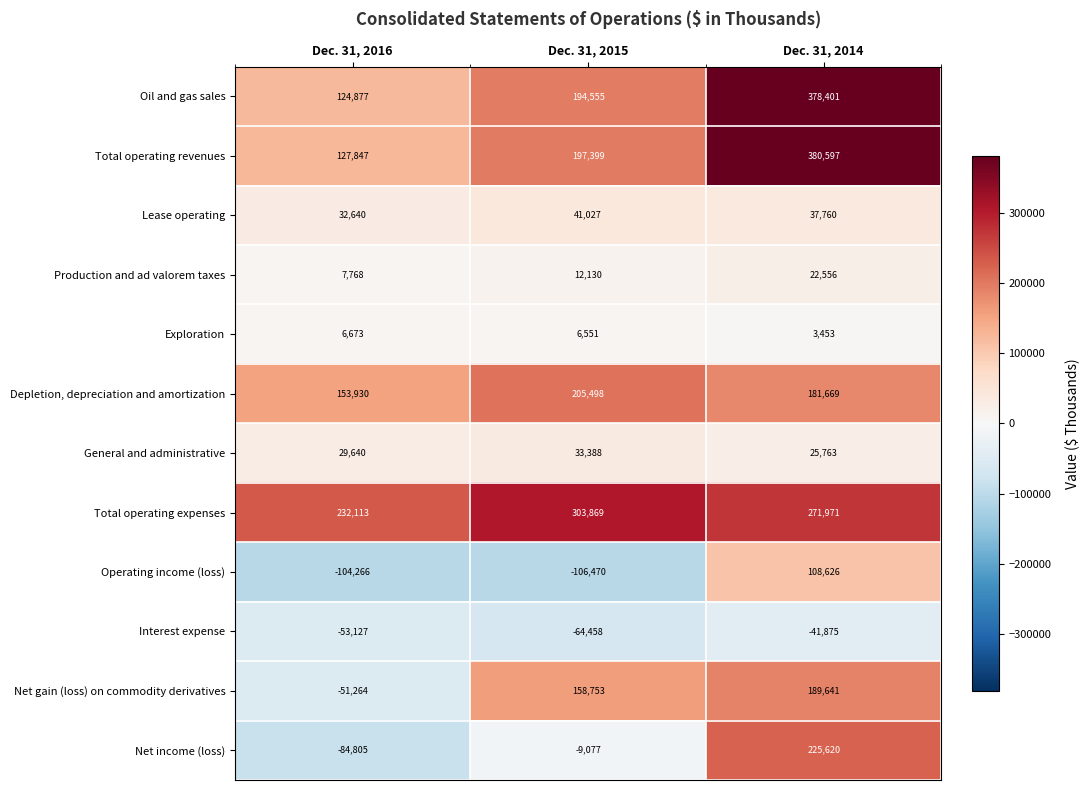

The General and administrative series shows 11943 at Dec. 31, 2016. True or false?

False